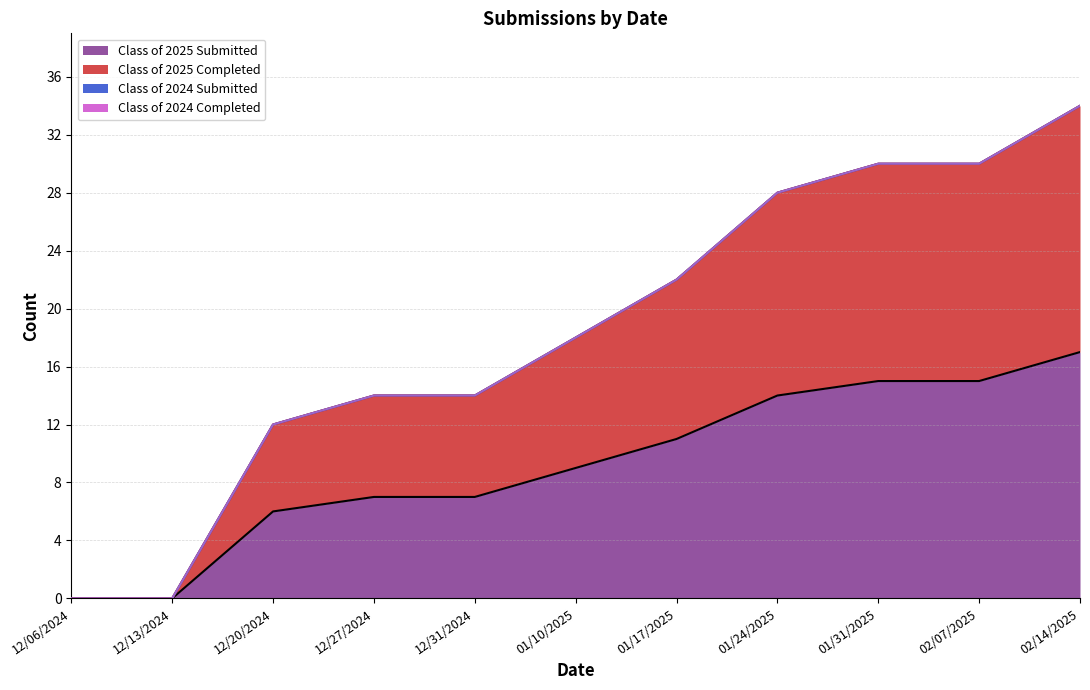

Reading right to left, extract all data points from this chart.

Class of 2025 Submitted: 17	15	15	14	11	9	7	7	6	0	0
Class of 2025 Completed: 34	30	30	28	22	18	14	14	12	0	0